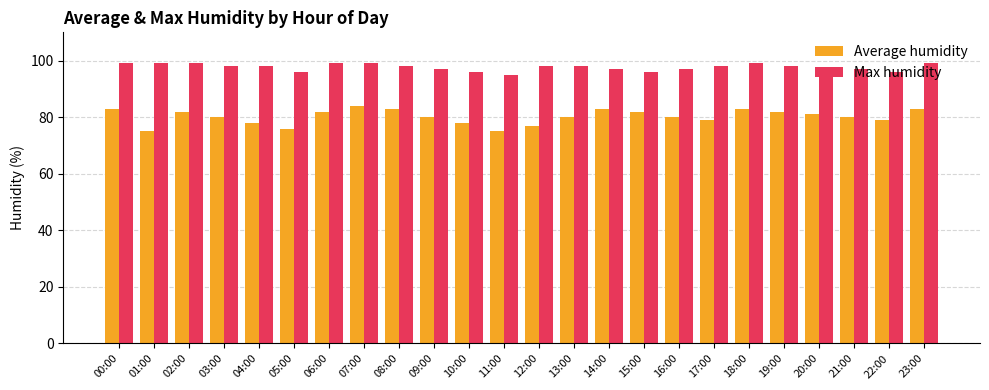

Count the number of categories in the chart.

24